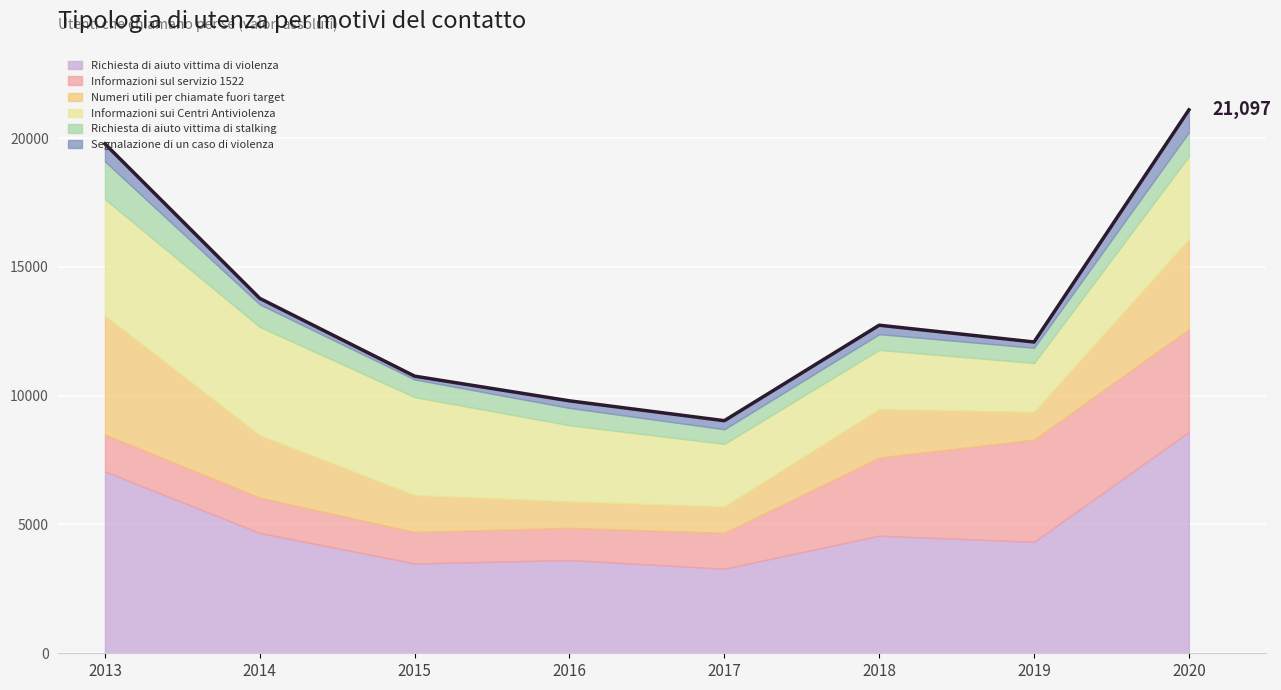

Does the chart display data point markers on the line(s)?

No